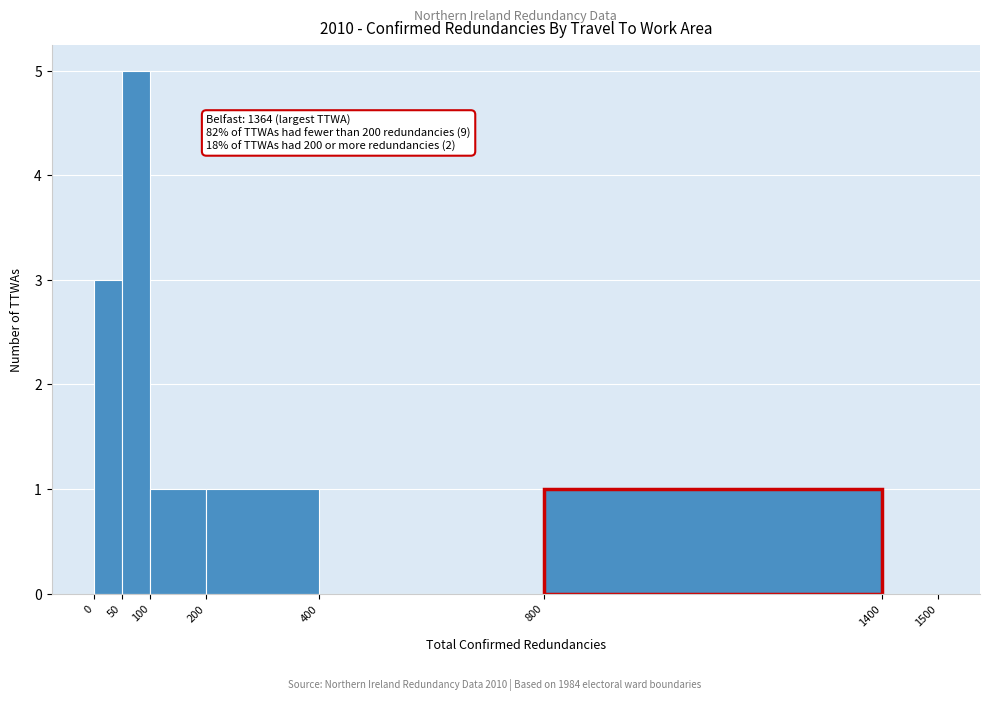

Over which range of the x-axis is the bar tallest?

50 to 100